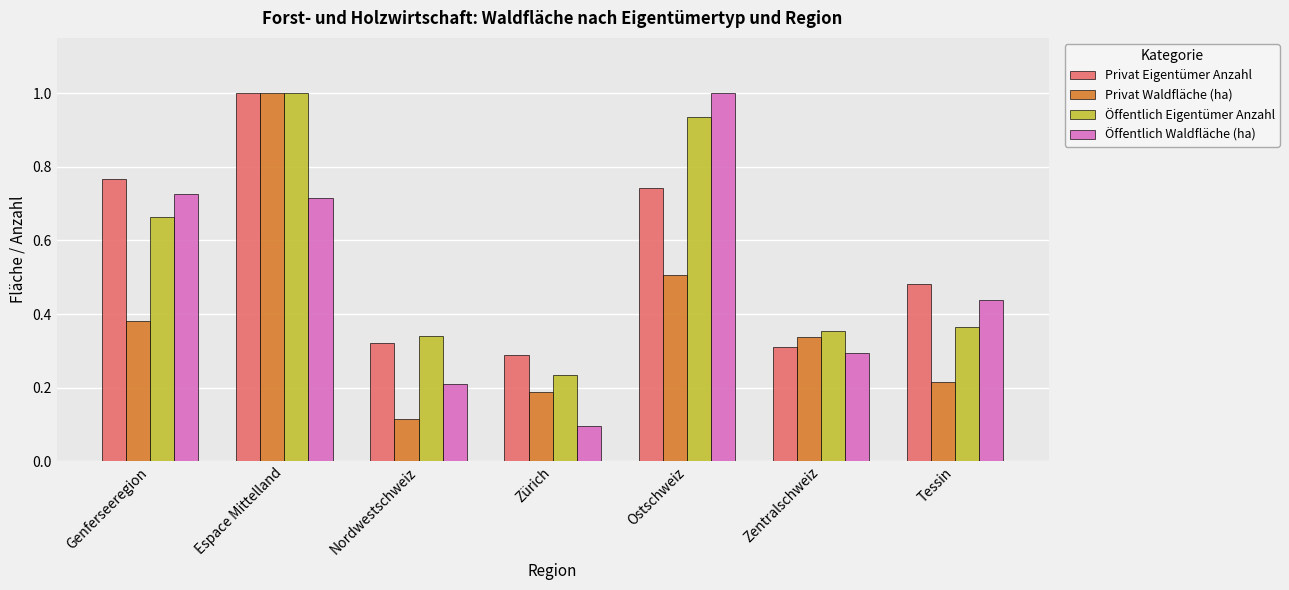

List the labels in order of Privat Waldfläche (ha) value, smallest first.

Nordwestschweiz, Zürich, Tessin, Zentralschweiz, Genferseeregion, Ostschweiz, Espace Mittelland